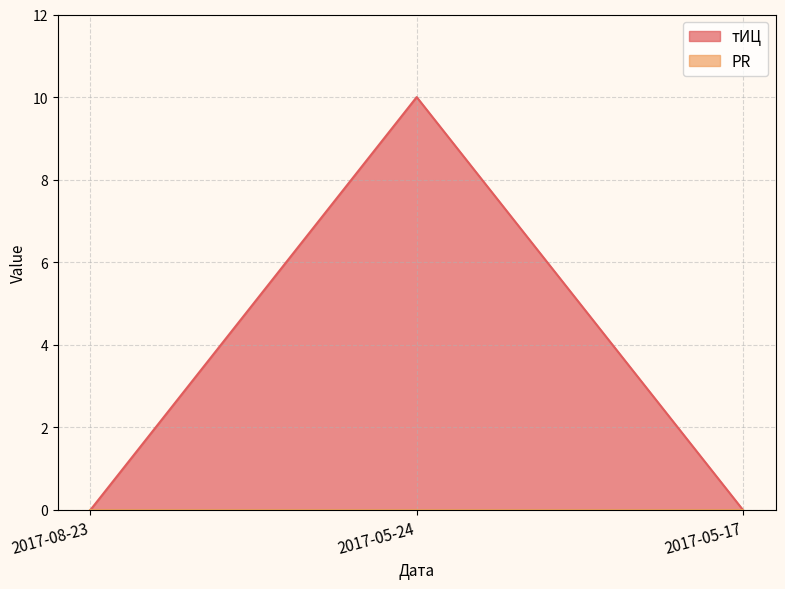

Which label corresponds to the largest value in the chart?

2017-05-24